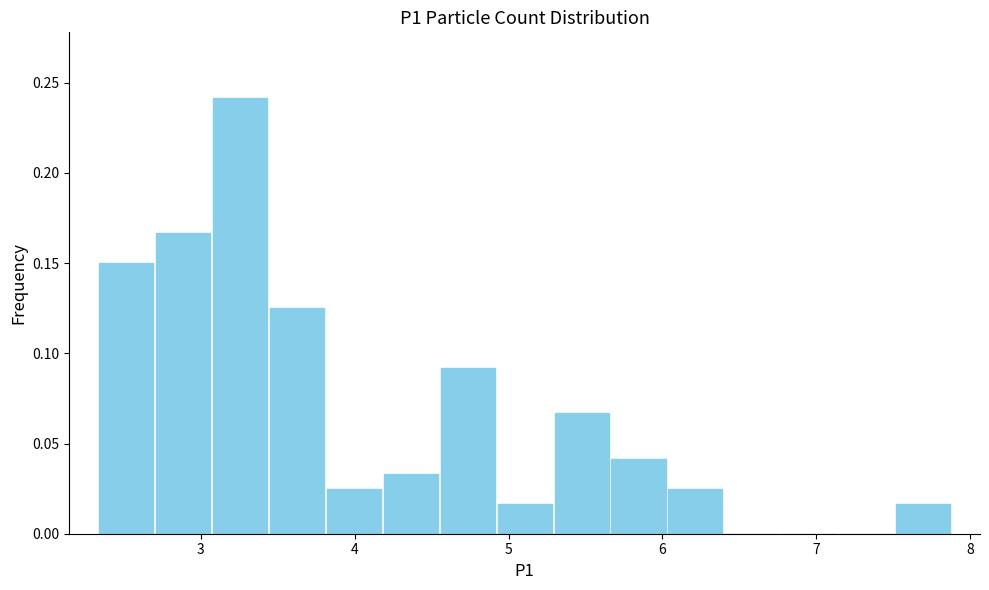

Read against the x-axis, roughly where is the centre of the tallest bar?

3.3